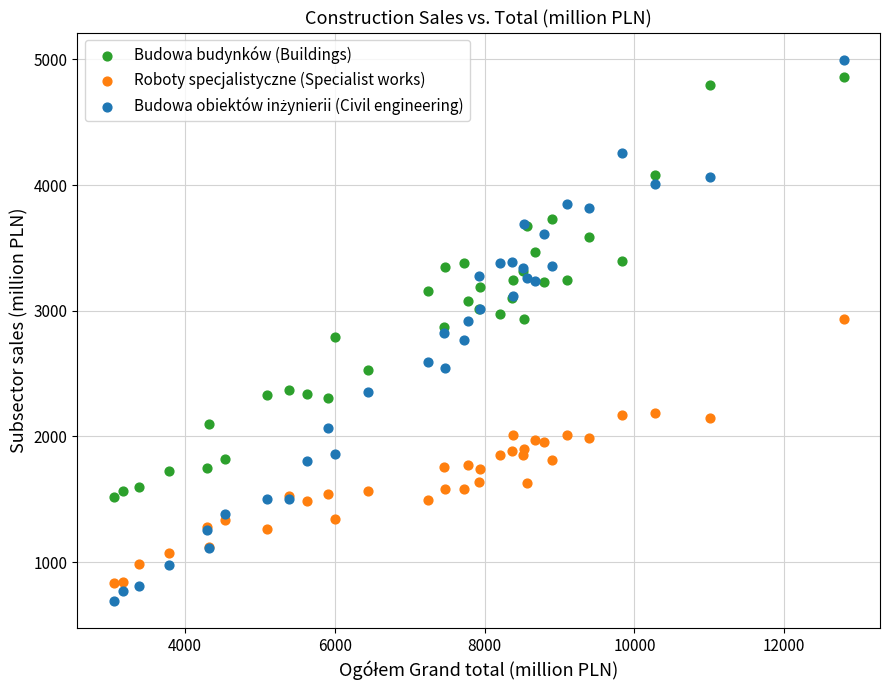

What is the X range (max minus min) for the scatter plot?

9744.5